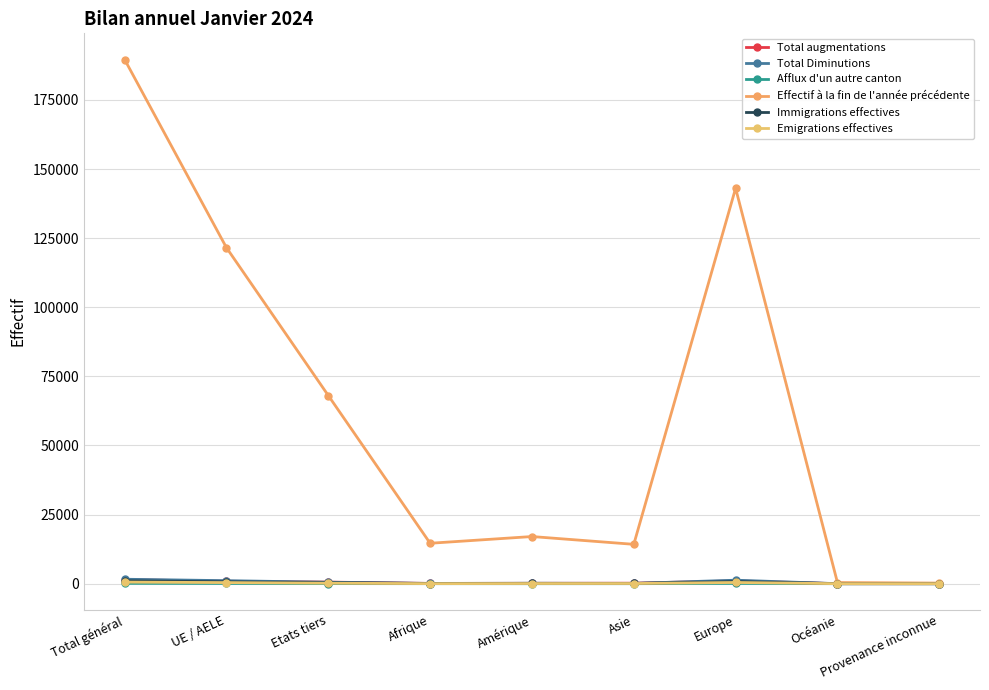

Which series has the largest total across all categories?

Effectif à la fin de l'année précédente